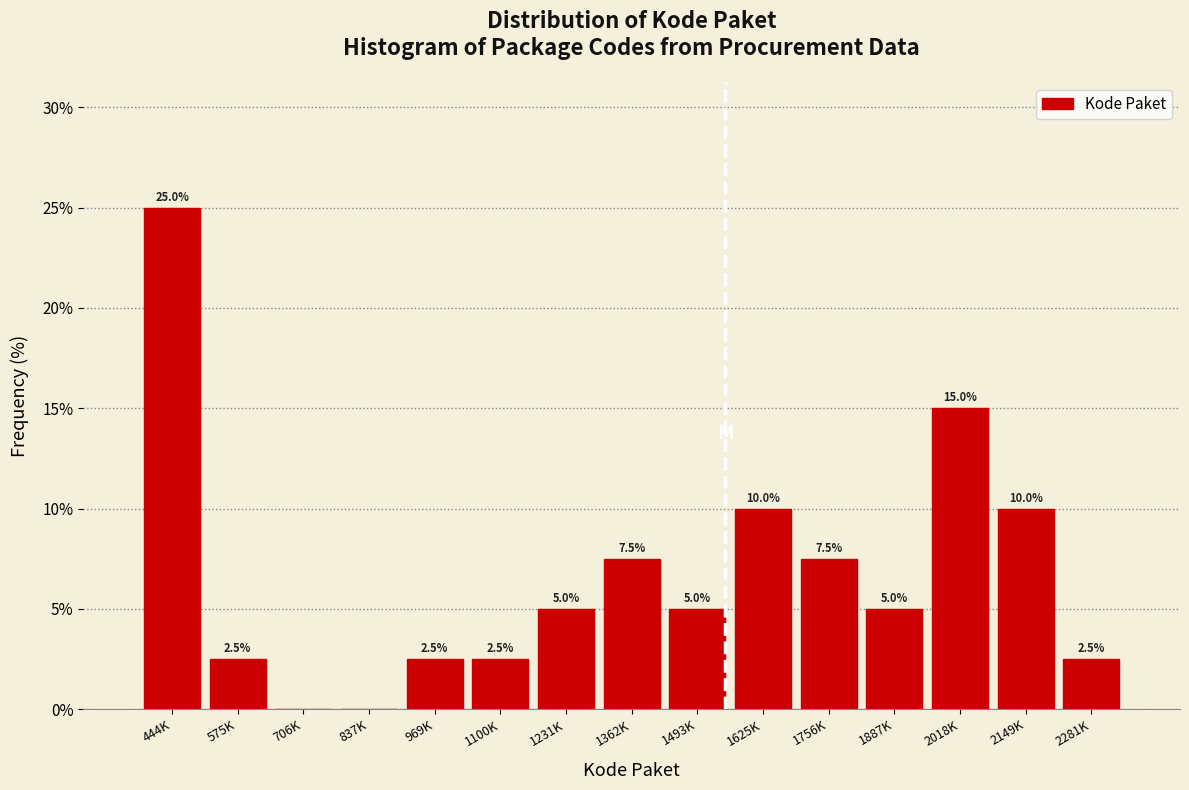

Reading right to left, transcribe all the data shown in this chart.

2281K=2.5	2149K=10.0	2018K=15.0	1887K=5.0	1756K=7.5	1625K=10.0	1493K=5.0	1362K=7.5	1231K=5.0	1100K=2.5	969K=2.5	837K=0.0	706K=0.0	575K=2.5	444K=25.0